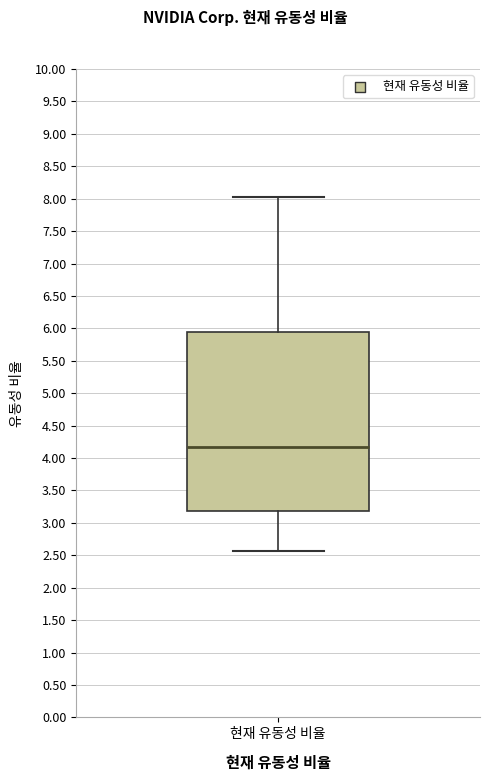

Transcribe this box plot: give where the median line is, the range the box spans, and where the two whiskers end, as read against the y-axis. The values are not printed on the chart, so give them approximately, as read against the axis.

median 4.15, box 3.20 to 5.95, whiskers 2.55 to 8.05